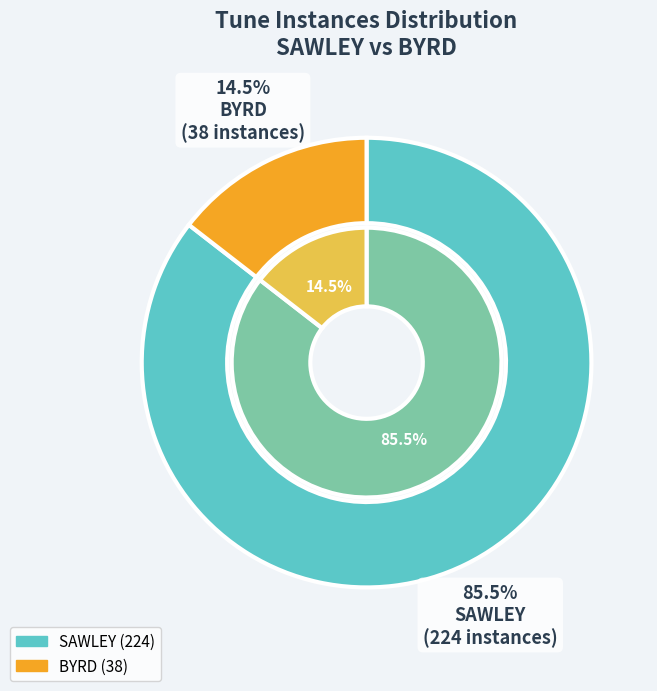

To the nearest percent, what is the difference between the largest and smallest slice percentages?

71%